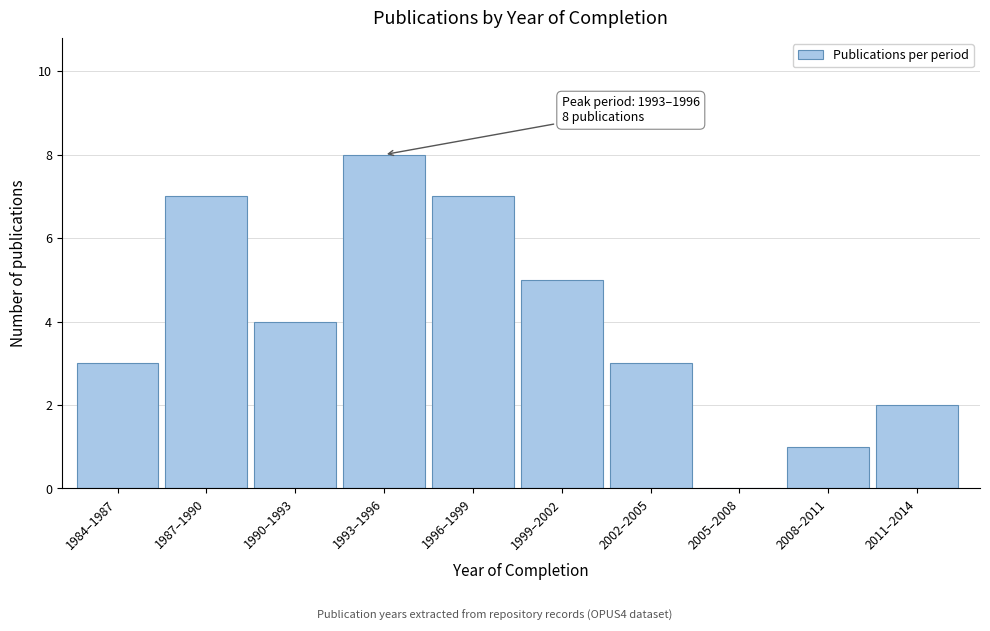

Read the value at 1993–1996.

8